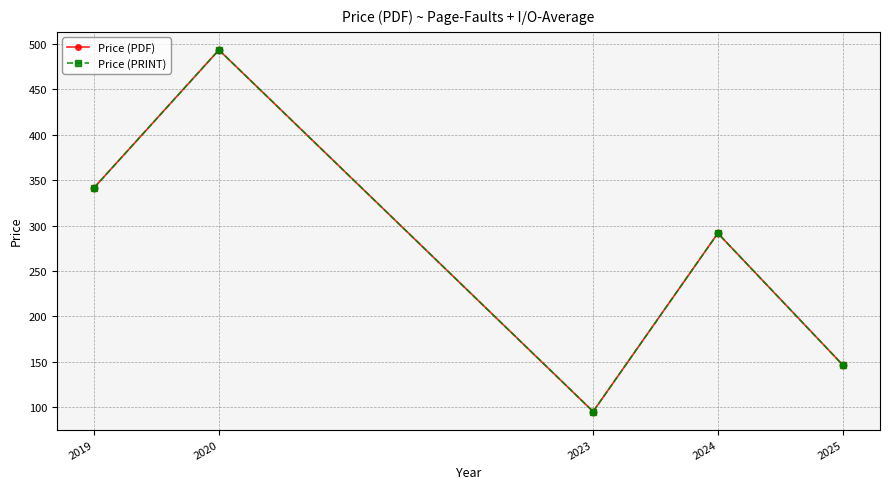

What are all the series names shown in the legend?

Price (PDF), Price (PRINT)